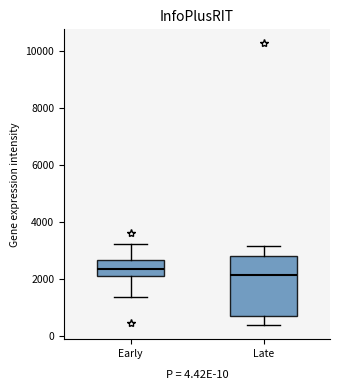

Which box is the tallest, from its lower edge to its upper edge?

Late